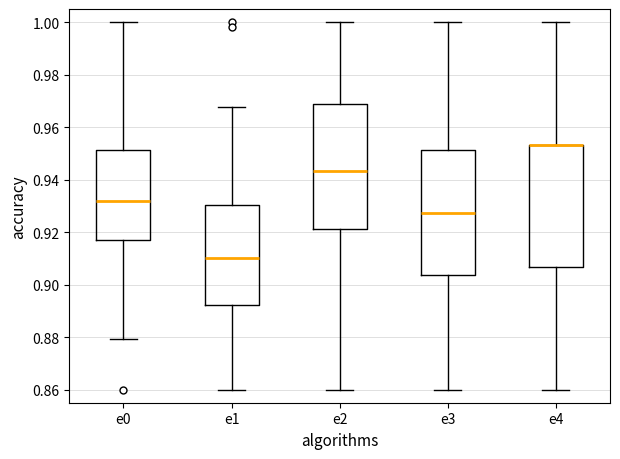

Reading left to right, read every box against the y-axis: the position of its median line, the range the box covers, and the ends of its whiskers. The values are not printed on the chart, so give them approximately, as read against the axis.

e0: median 0.932, box 0.916 to 0.952, whiskers 0.880 to 1.000
e1: median 0.910, box 0.892 to 0.930, whiskers 0.860 to 0.968
e2: median 0.944, box 0.922 to 0.968, whiskers 0.860 to 1.000
e3: median 0.928, box 0.904 to 0.952, whiskers 0.860 to 1.000
e4: median 0.954 (drawn on the box's upper edge), box 0.906 to 0.954, whiskers 0.860 to 1.000